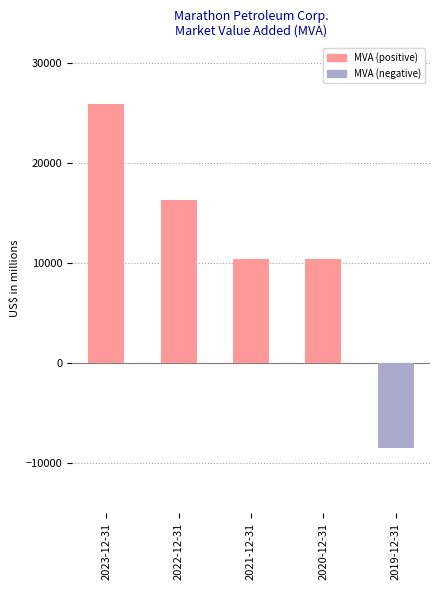

What is the average value?

10920